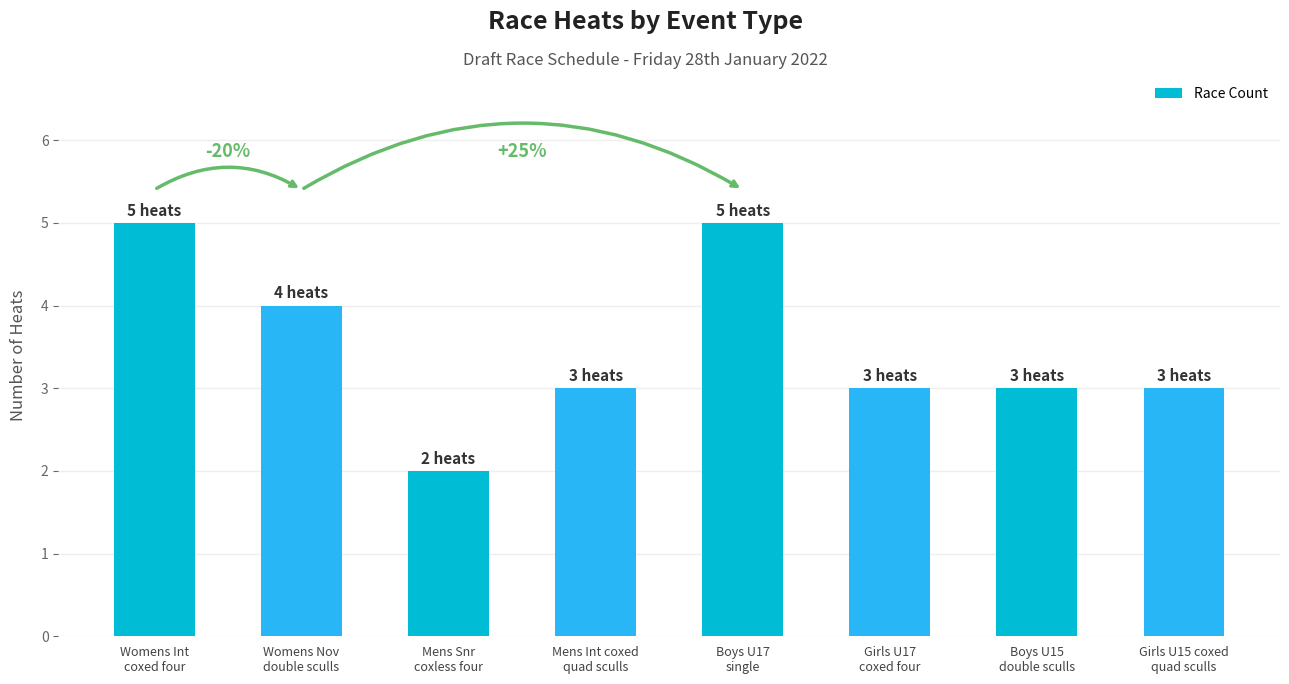

Are the bars horizontal?

No